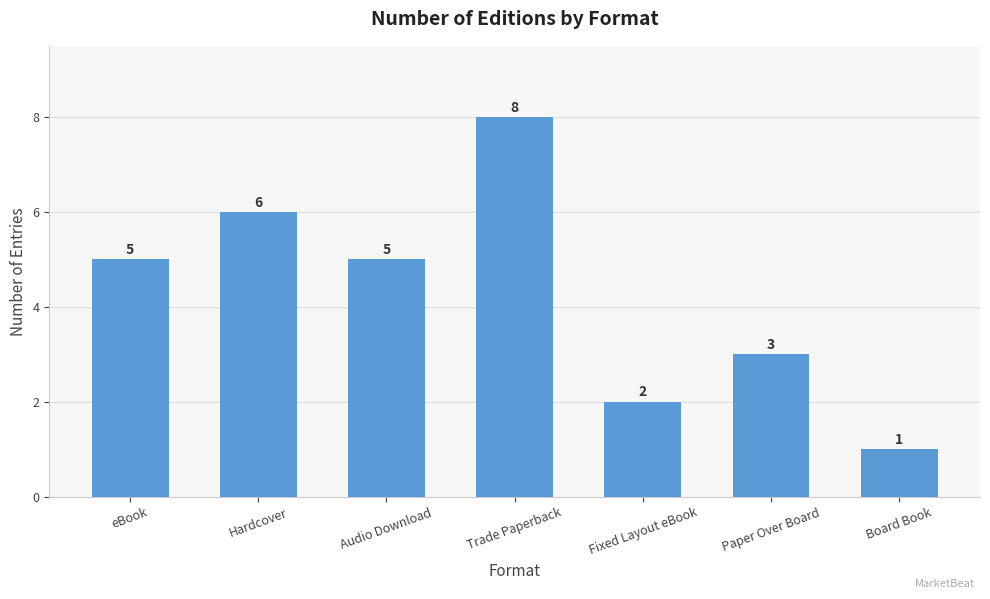

Count the values in the range 2 to 6.

5